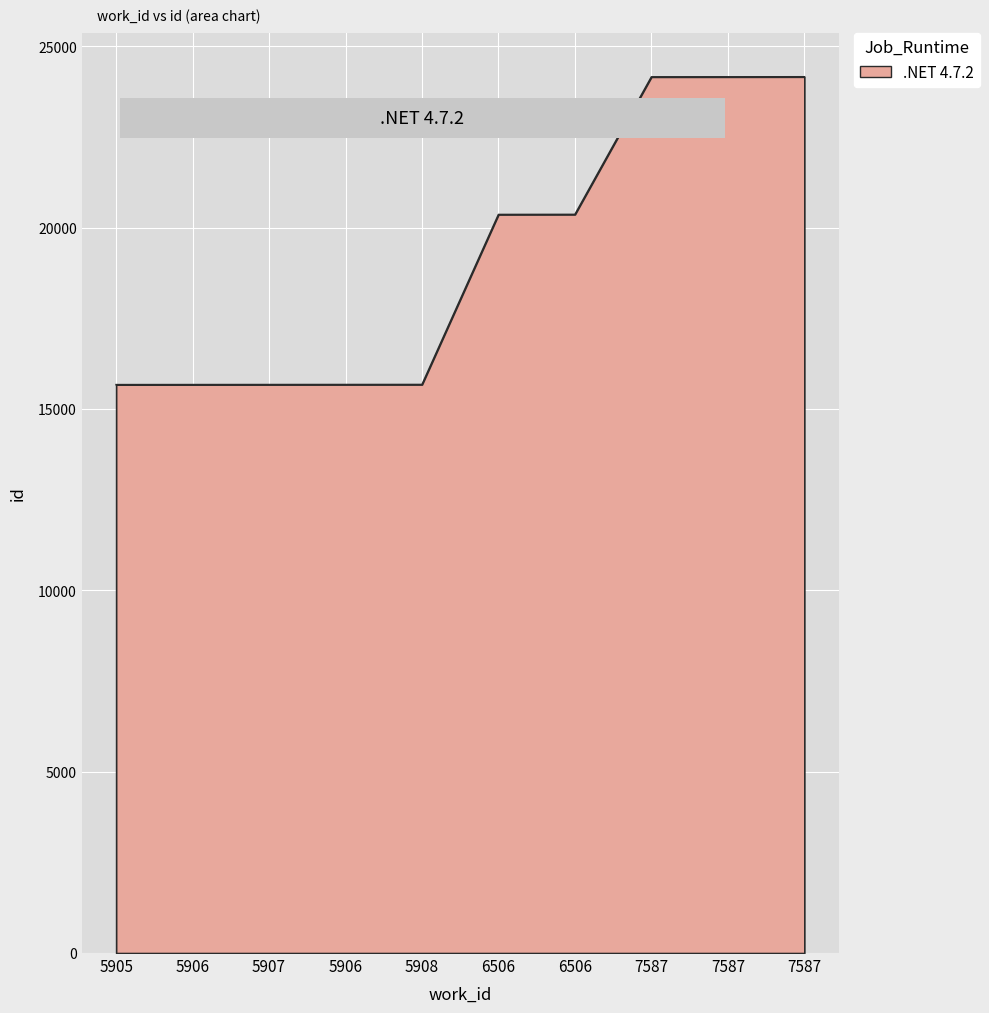

Approximately how many times larger is the value at 5908 compared to 6506?

0.8